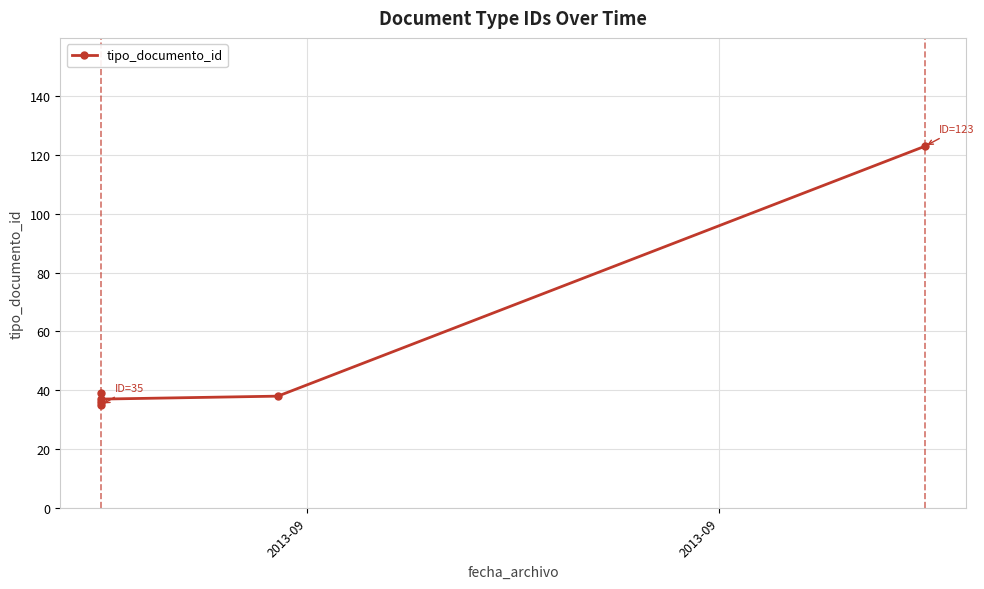

What is the difference between the second highest and second lowest values?

3